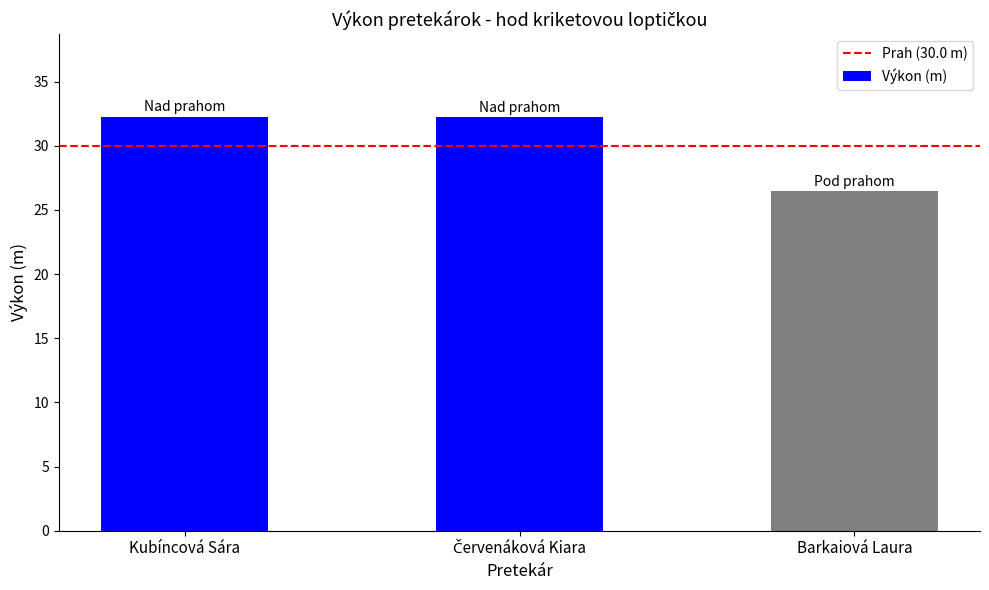

Read the value at Kubíncová Sára.

32.2